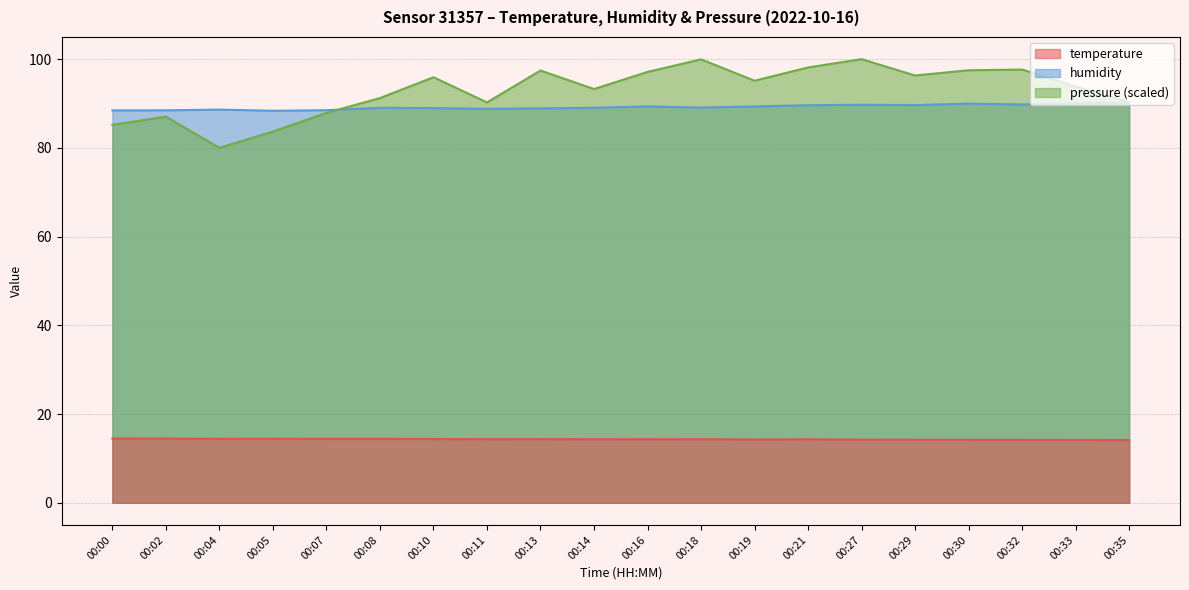

Which series ends up on top after the final intersection of pressure_norm and humidity?

pressure_norm